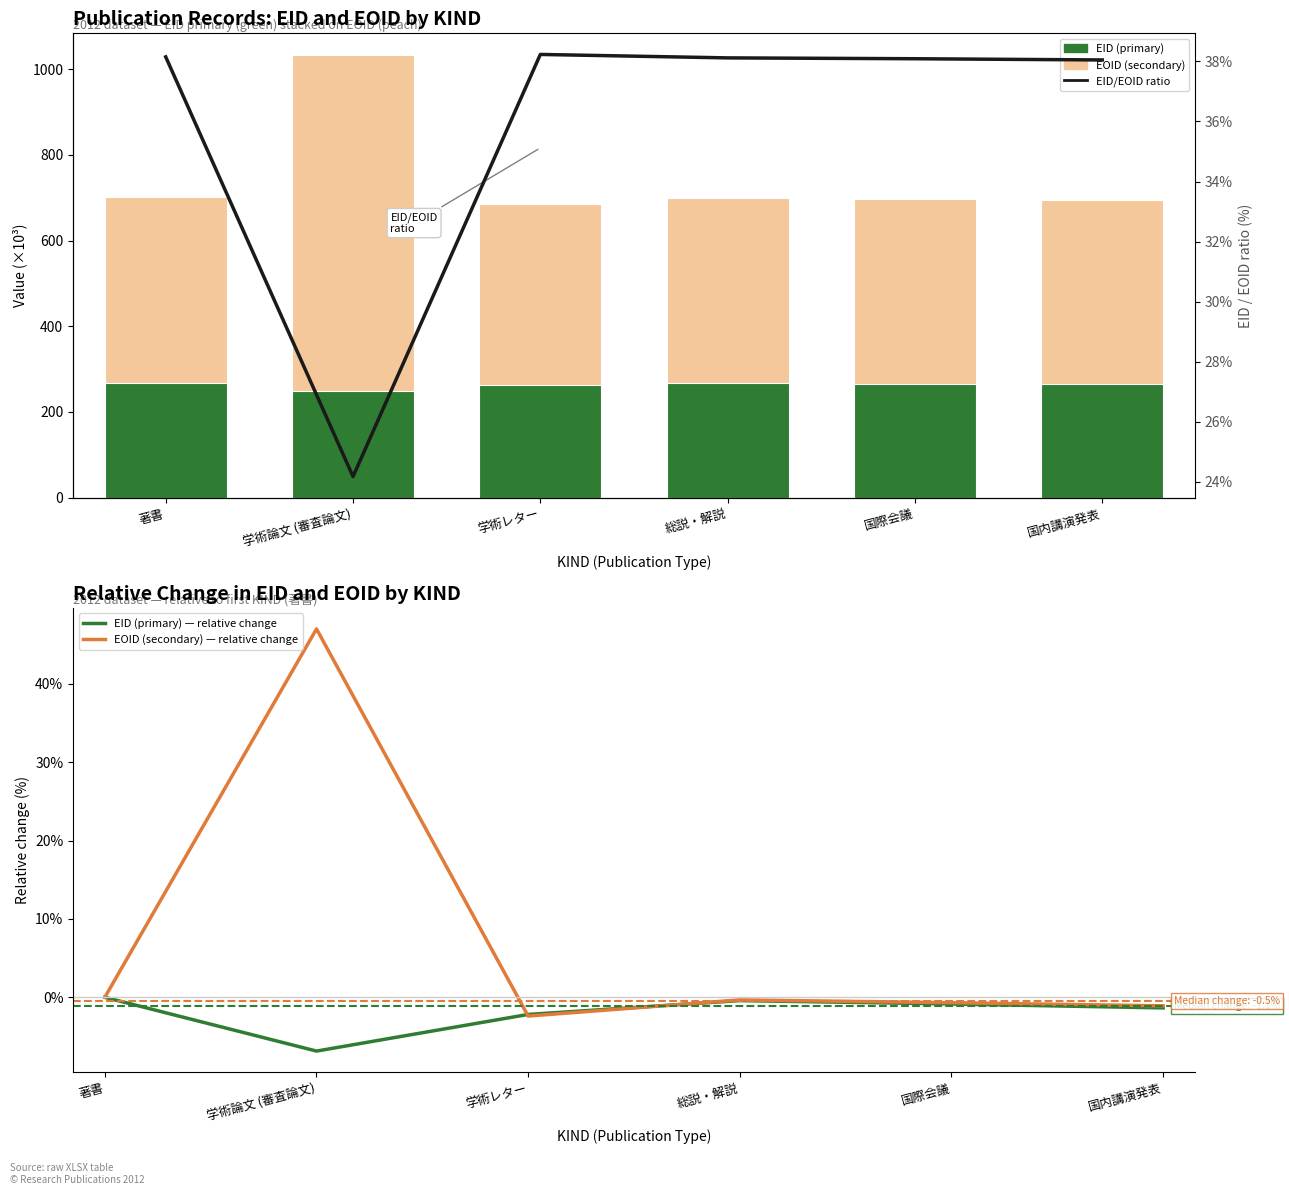

How many groups of bars are there?

6